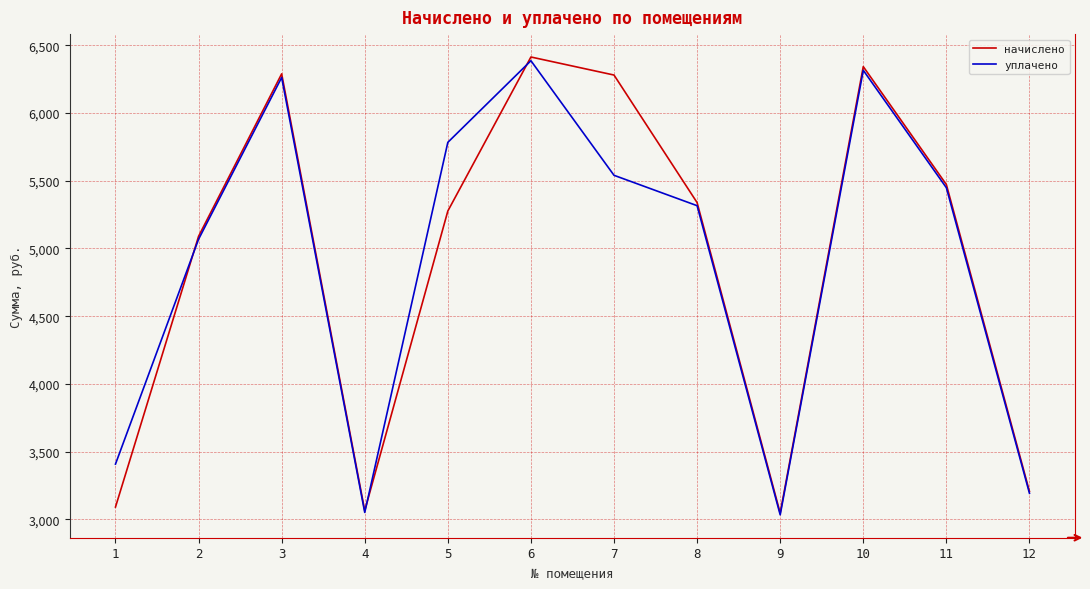

At 7, list the series in order from largest to smallest.

начислено, уплачено